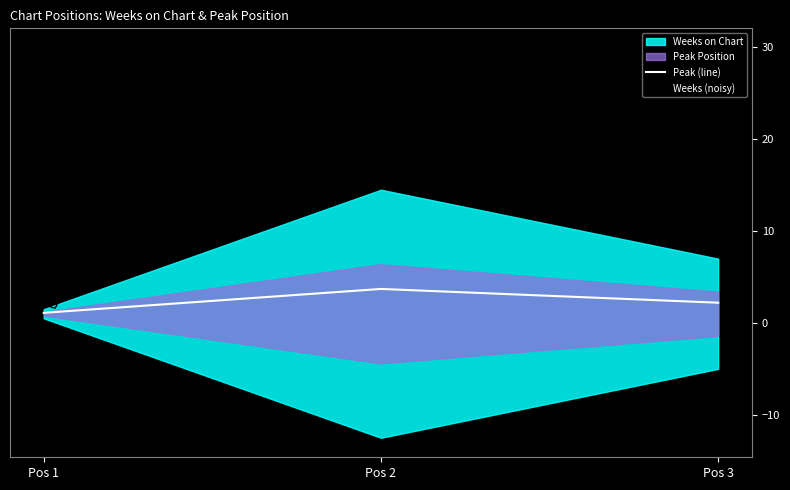

What is the lowest value of the Peak (line) series?

1.1